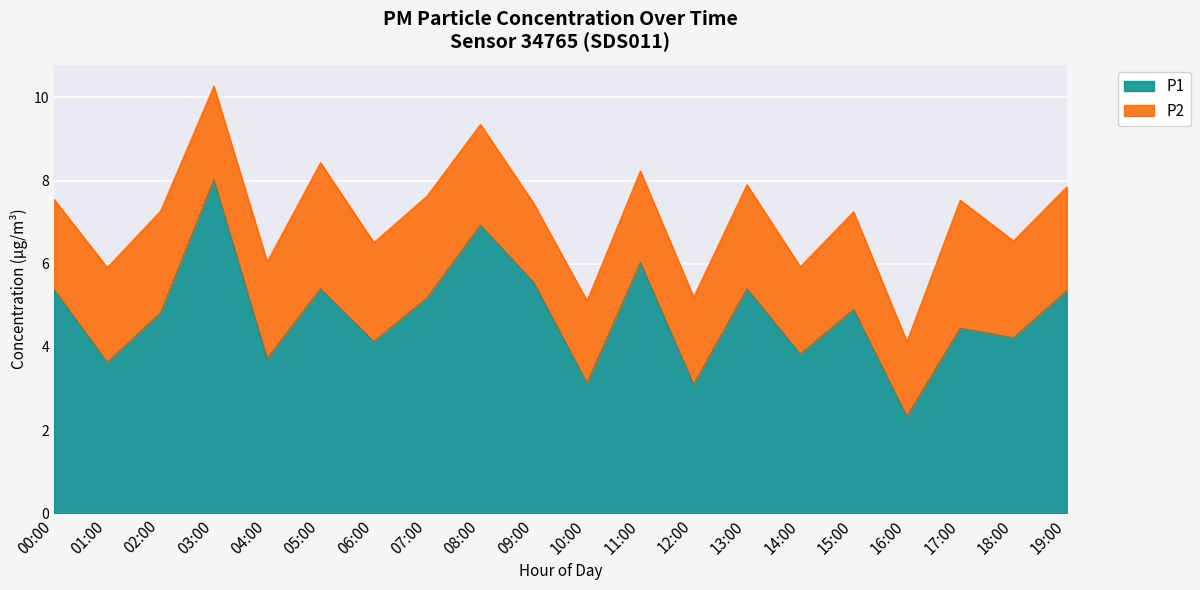

What is the sum of all values?

95.5